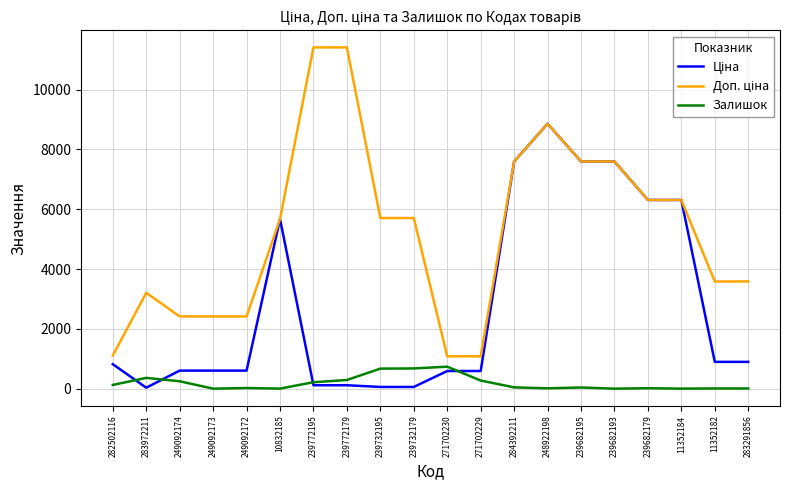

At which category is the sum across all series the highest?

248922198